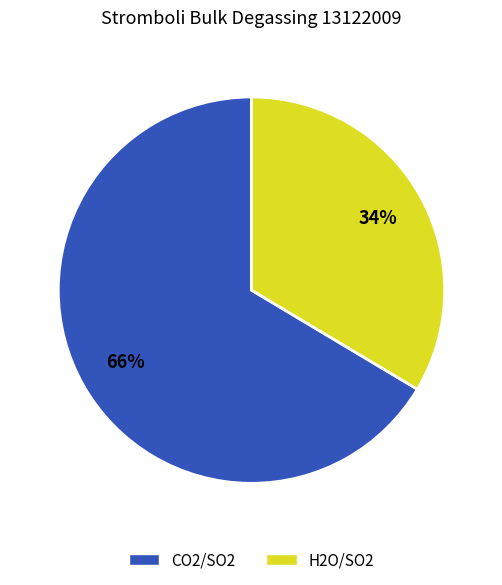

Which category has the biggest portion of the pie?

CO2/SO2